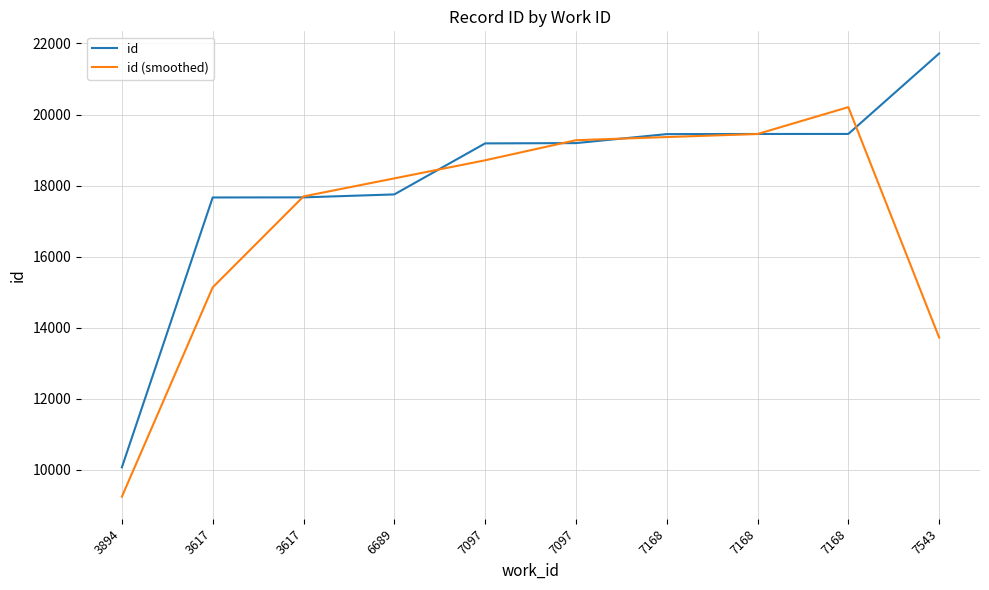

What is the difference between the second highest and minimum values in the id series?

9382.0